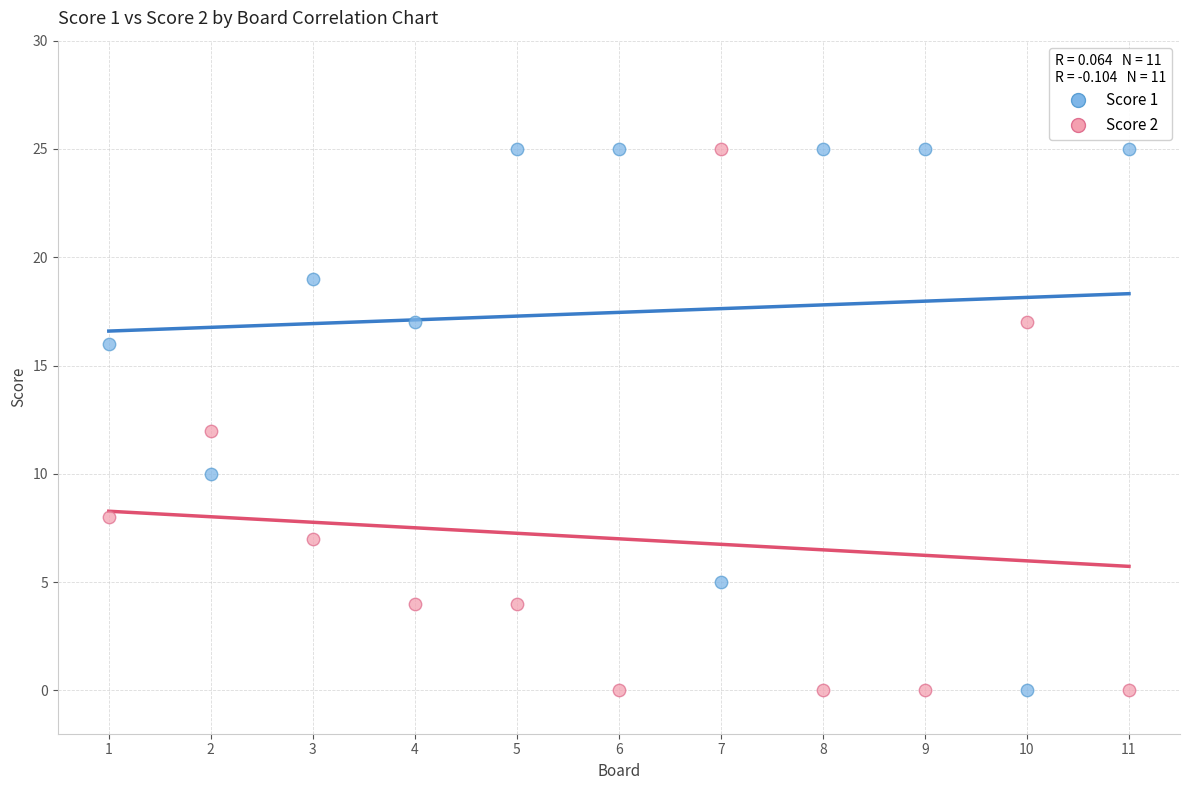

Across all data points, what is the range of X values (max minus min)?

10